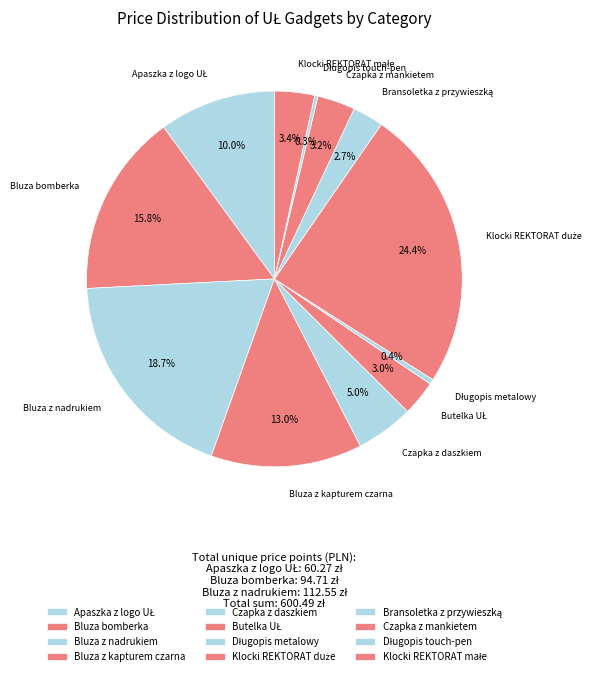

Is there any slice that represents more than half of the pie?

No